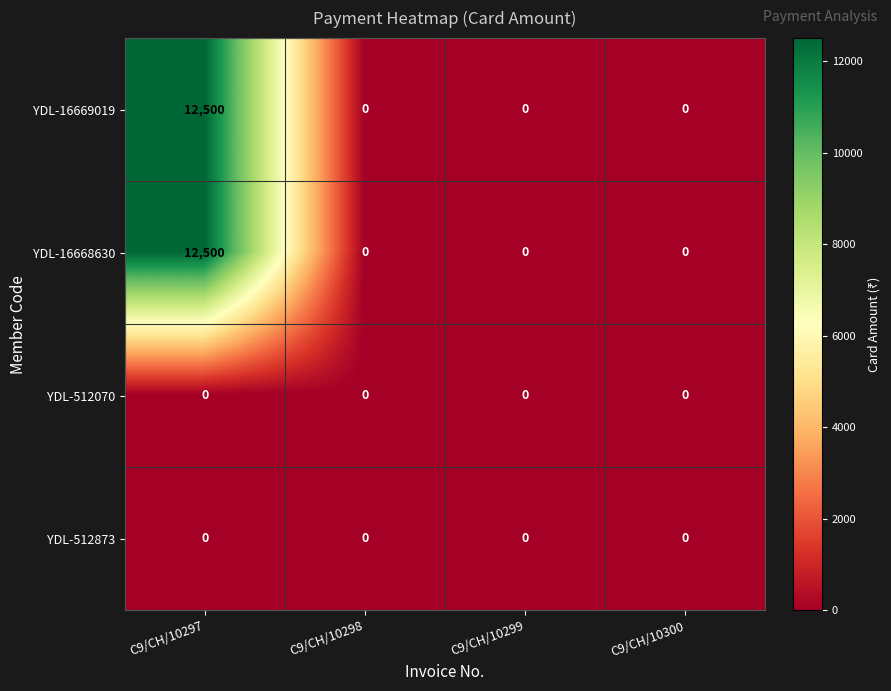

Which label corresponds to the largest value in the chart?

C9/CH/10297